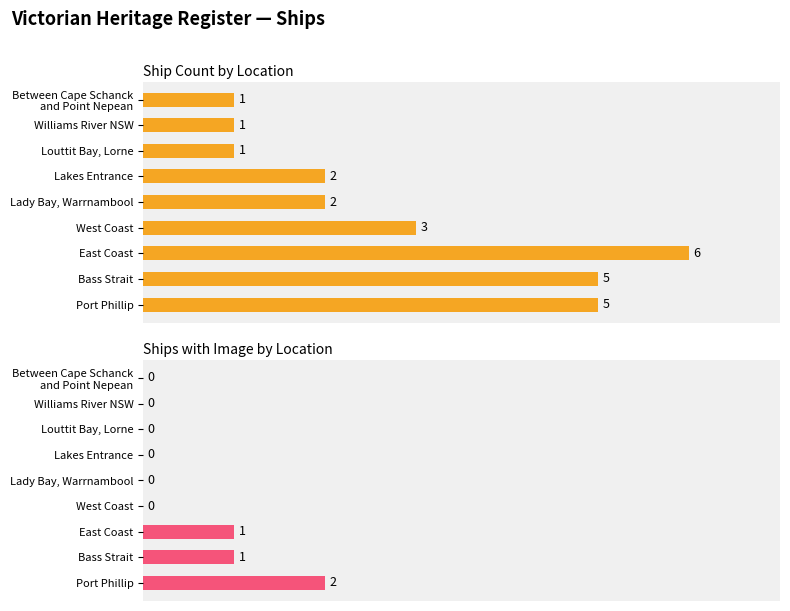

How many groups of bars are there?

9